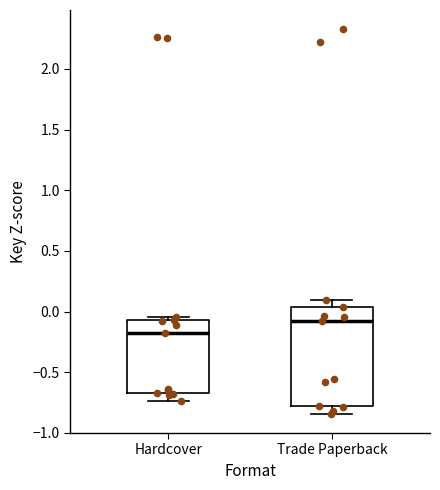

Reading left to right, transcribe this box plot: for each box, give where its median line is, the range the box spans, and where its two whiskers end, as read against the y-axis. The values are not printed on the chart, so give them approximately, as read against the axis.

Hardcover: median -0.15, box -0.65 to -0.05, whiskers -0.75 to -0.05 (just above the box's upper edge)
Trade Paperback: median -0.05, box -0.80 to 0.05, whiskers -0.85 to 0.10